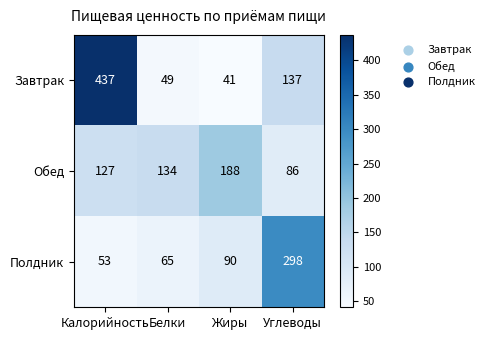

Reading left to right, list all the values displayed in this chart.

Завтрак: 437	49	41	137
Обед: 127	134	188	86
Полдник: 53	65	90	298